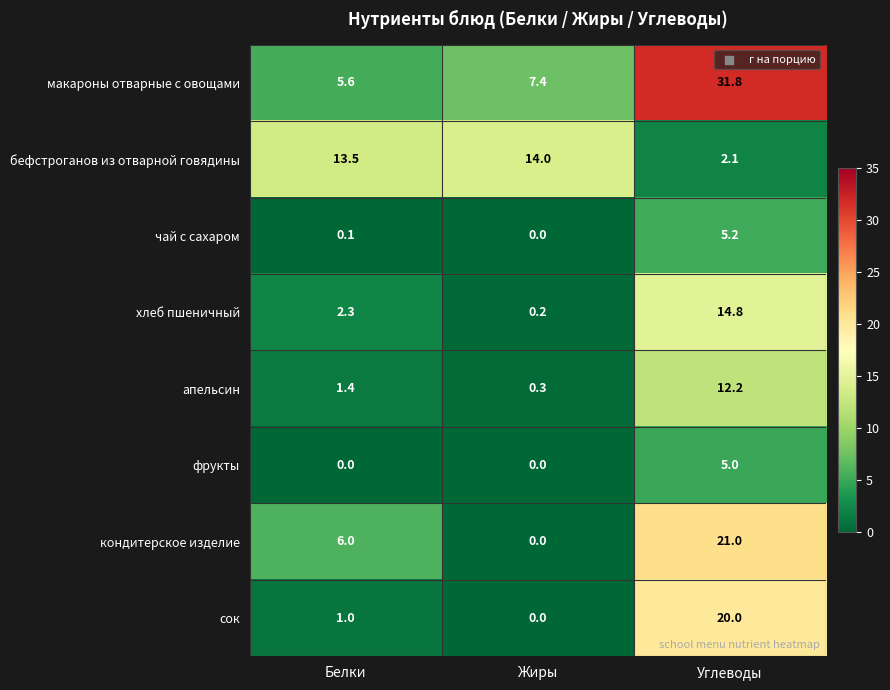

List the series in order of their peak value, highest first.

макароны отварные с овощами, кондитерское изделие, сок, хлеб пшеничный, бефстроганов из отварной говядины, апельсин, чай с сахаром, фрукты